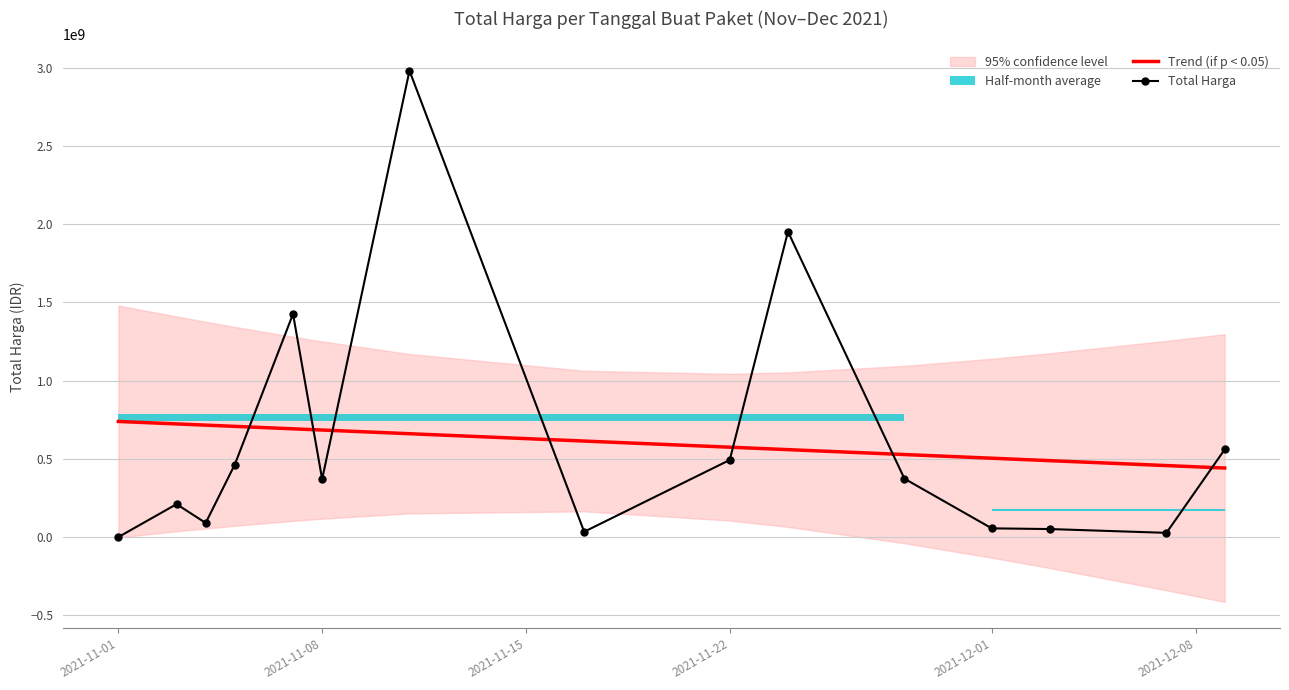

What is the approximate value of Trend (if p < 0.05) at 2021-12-01?

504201022.4